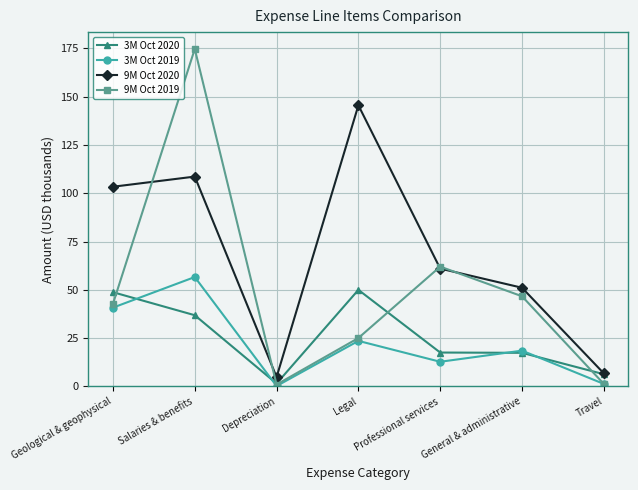

What is the total value across all series at General & administrative?

133.7